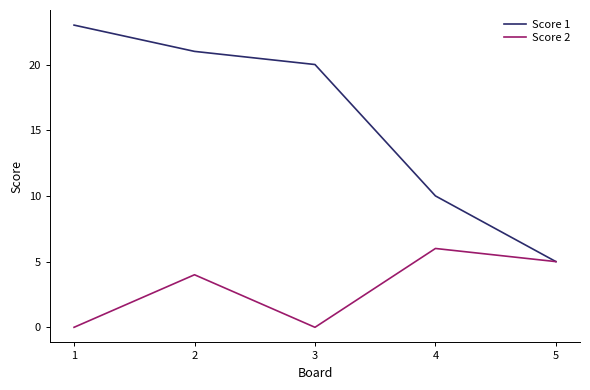

At which label is Score 1 closest to 14?

4